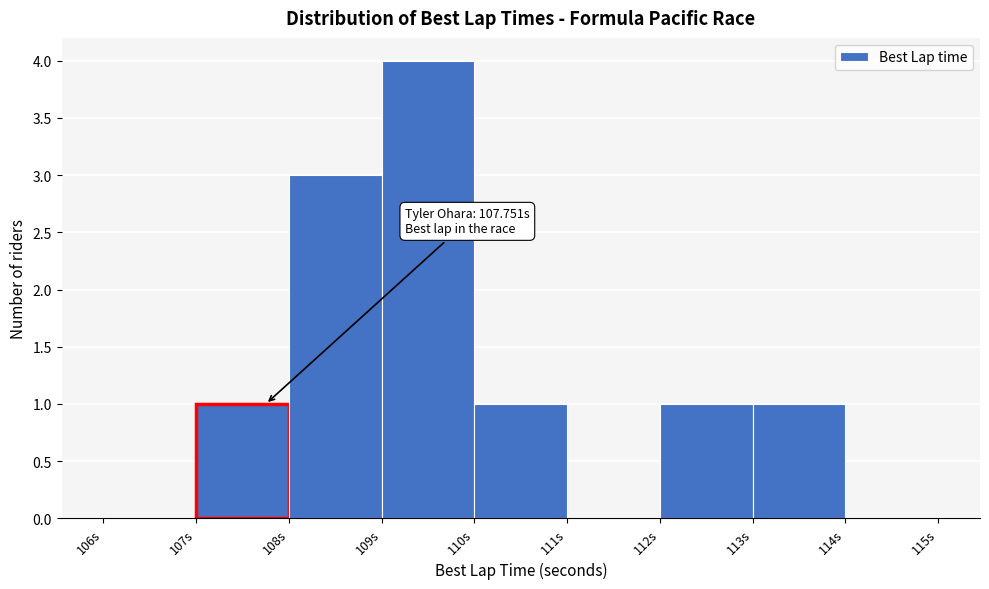

Over which range of the x-axis is the bar tallest?

109 to 110